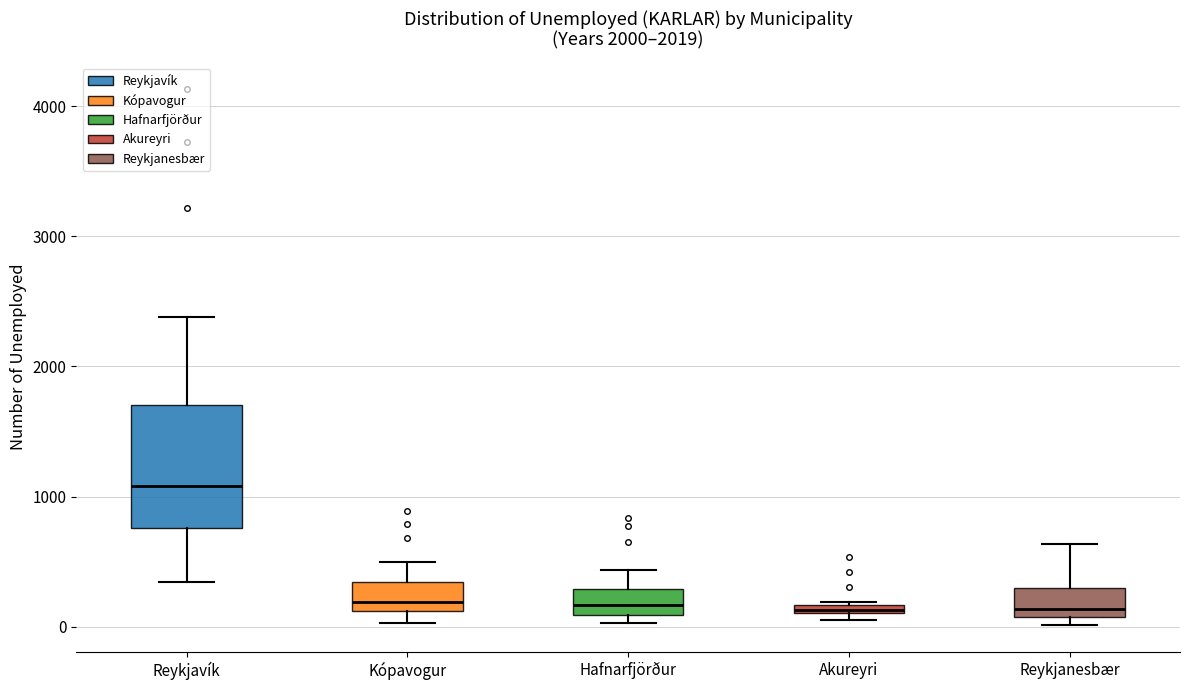

Where does the median line of the box for Hafnarfjörður sit on the y-axis? The values are not printed on the chart, so give them approximately, as read against the axis.

200